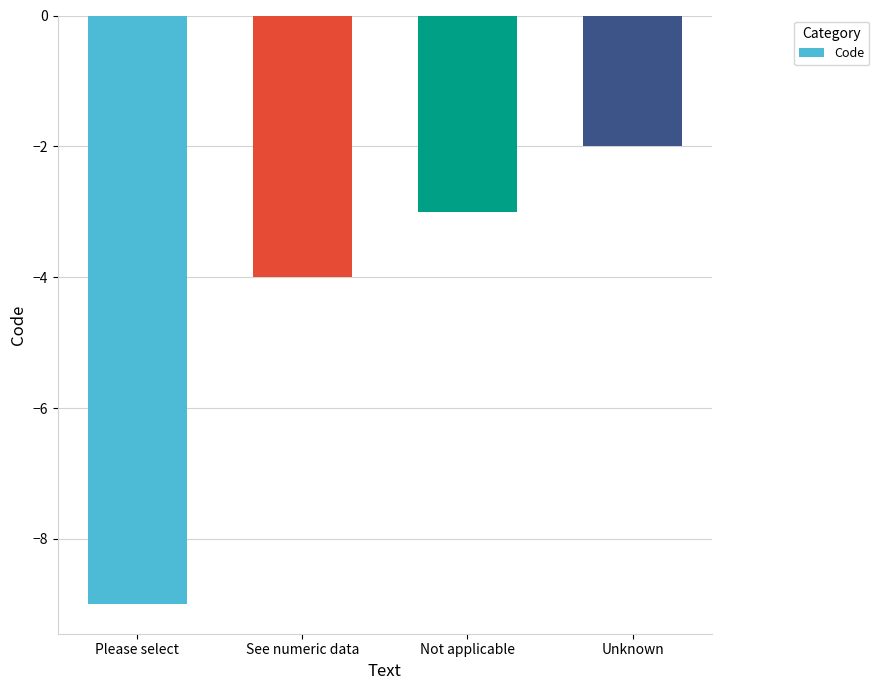

What is the sum of the values at Please select and Unknown?

-11